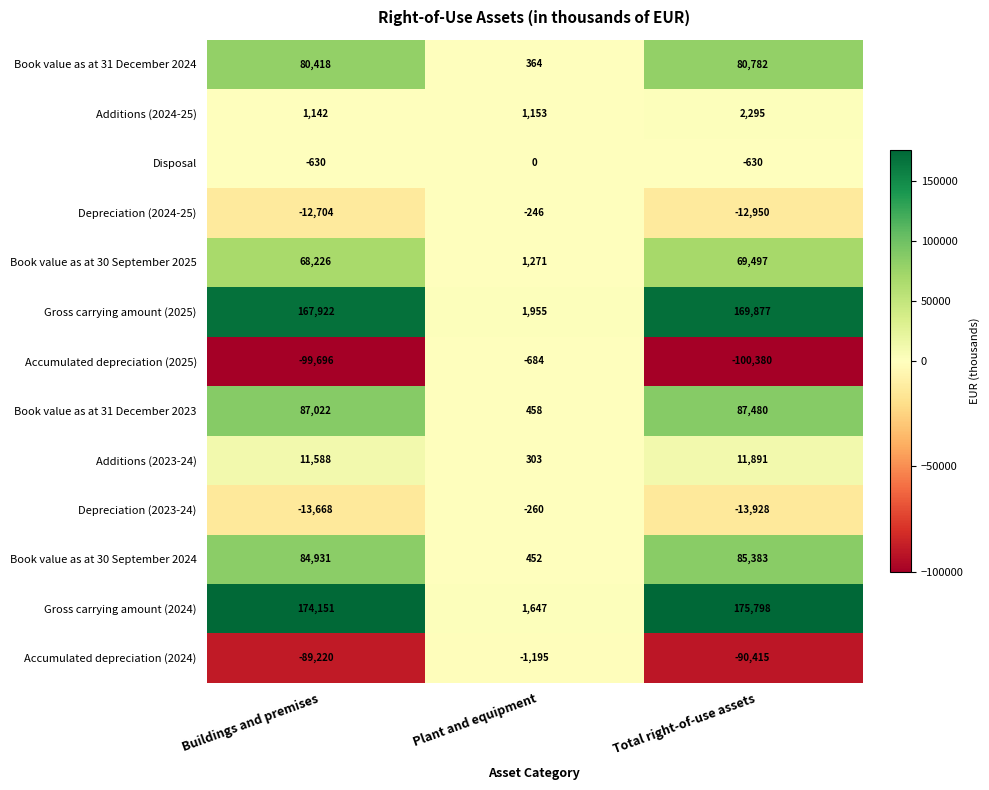

How many data points does each series have?

3